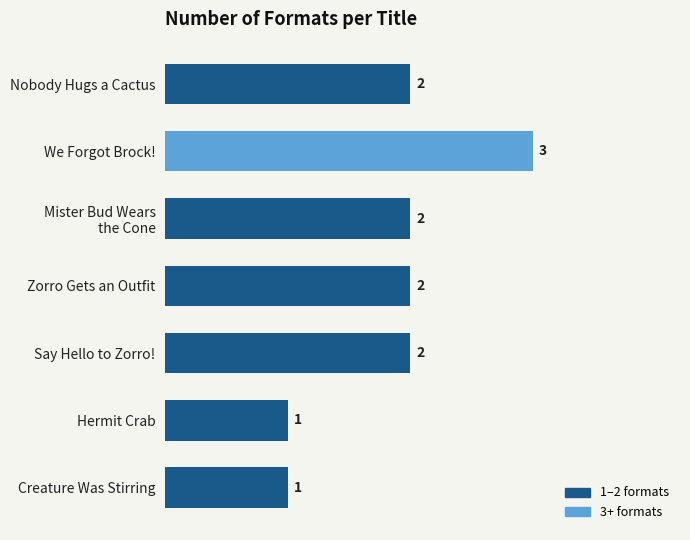

Is it true that the value at Zorro Gets an Outfit is 2?

True